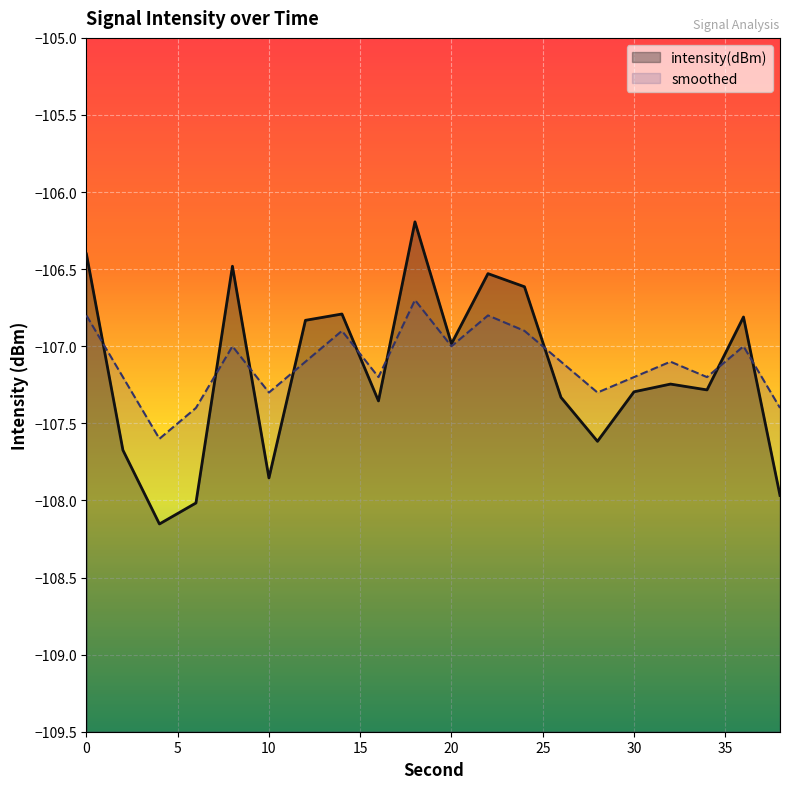

Reading left to right, list all the values displayed in this chart.

intensity(dBm): -106.4	-107.7	-108.2	-108.0	-106.5	-107.9	-106.8	-106.8	-107.4	-106.2	-107.0	-106.5	-106.6	-107.3	-107.6	-107.3	-107.2	-107.3	-106.8	-108.0
smoothed: -106.8	-107.2	-107.6	-107.4	-107.0	-107.3	-107.1	-106.9	-107.2	-106.7	-107.0	-106.8	-106.9	-107.1	-107.3	-107.2	-107.1	-107.2	-107.0	-107.4